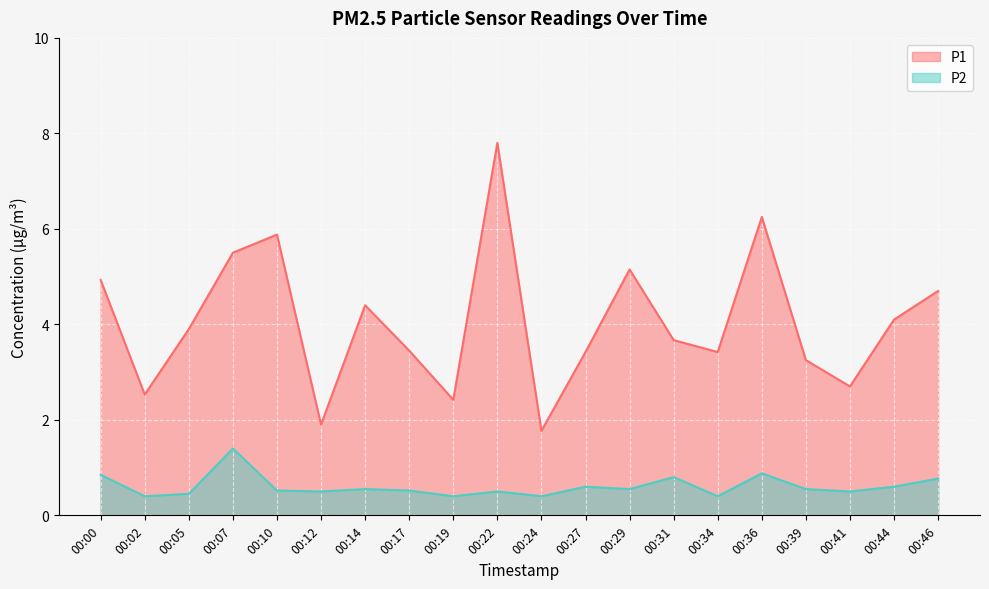

What are all the series names shown in the legend?

P1, P2